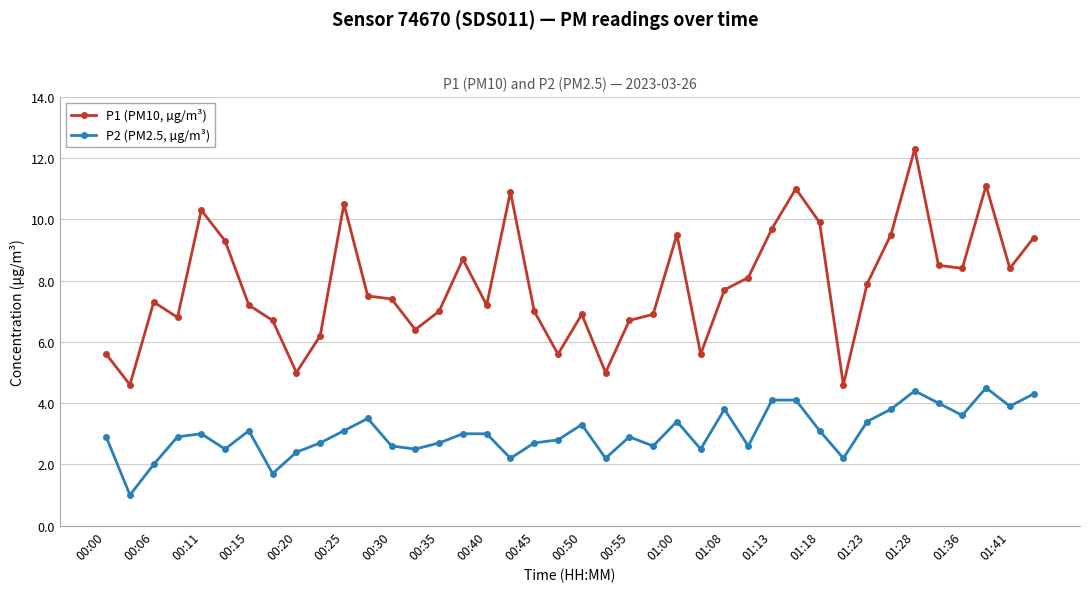

How many lines are shown in the chart?

2